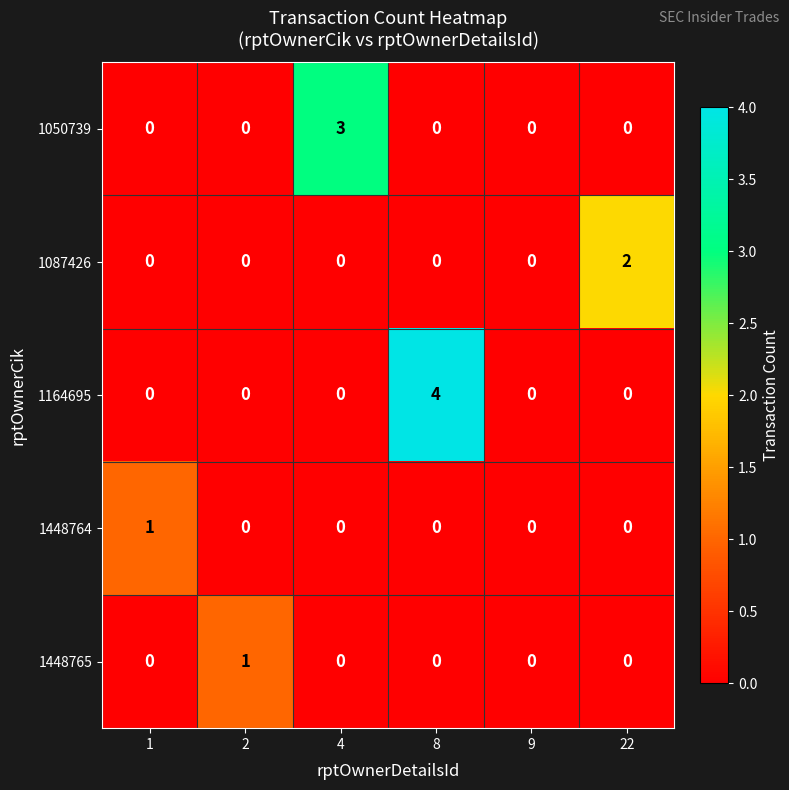

How many data points in 1050739 are above 0?

1